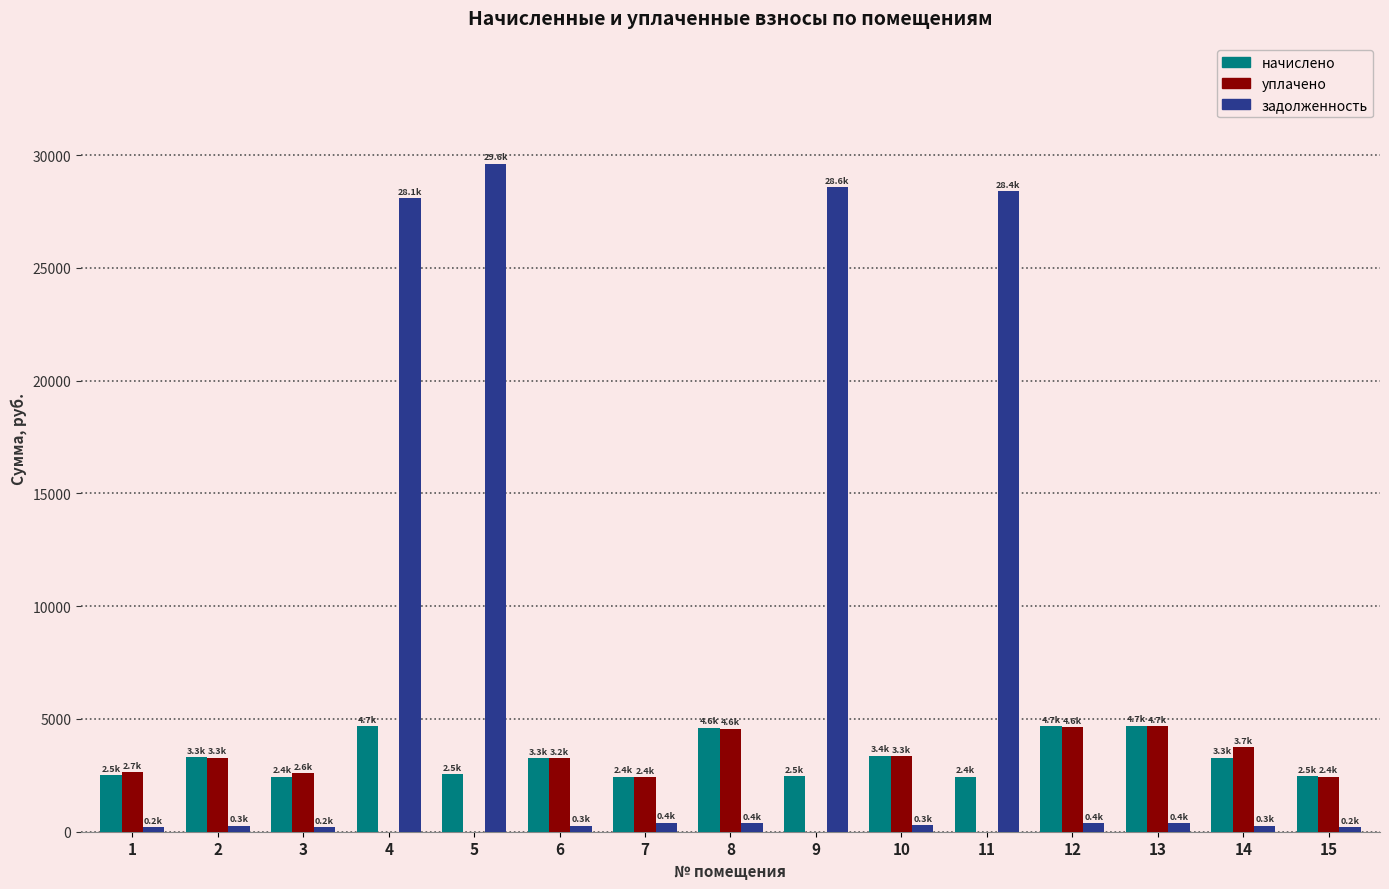

What is the greatest value displayed?

29624.2